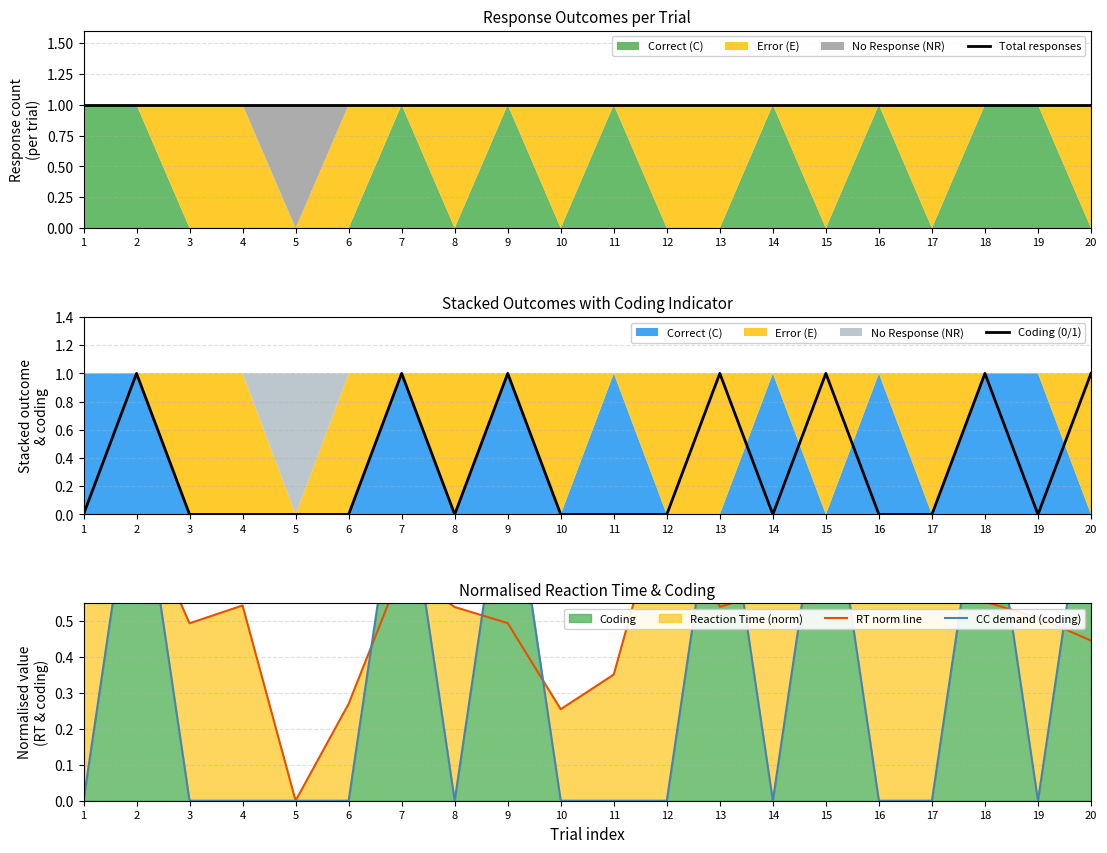

What is the difference between the highest and lowest values at 2?

0.2